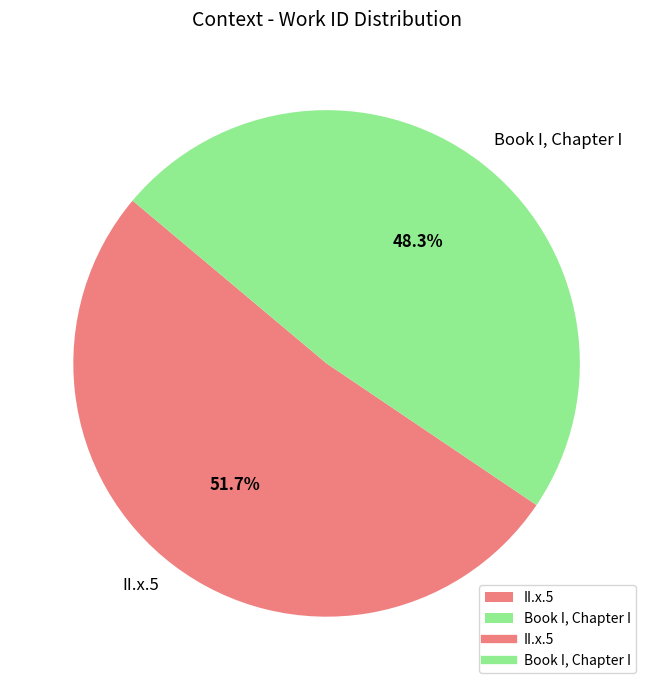

Combined, what portion of the pie is Book I, Chapter I and II.x.5?

100.0%